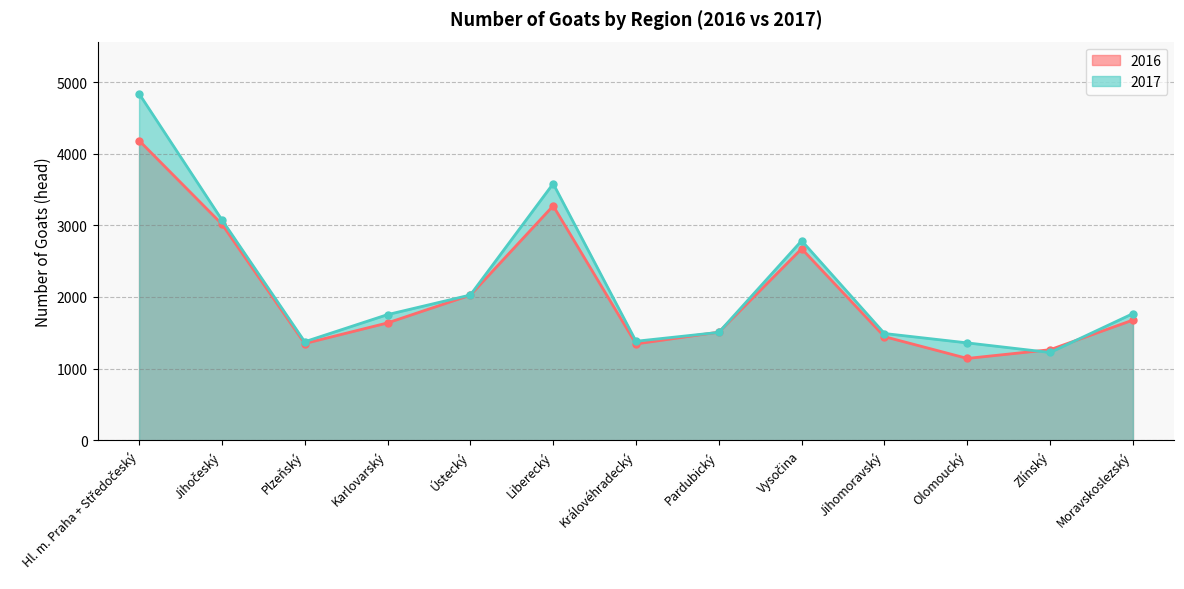

What is the greatest value displayed?

4840